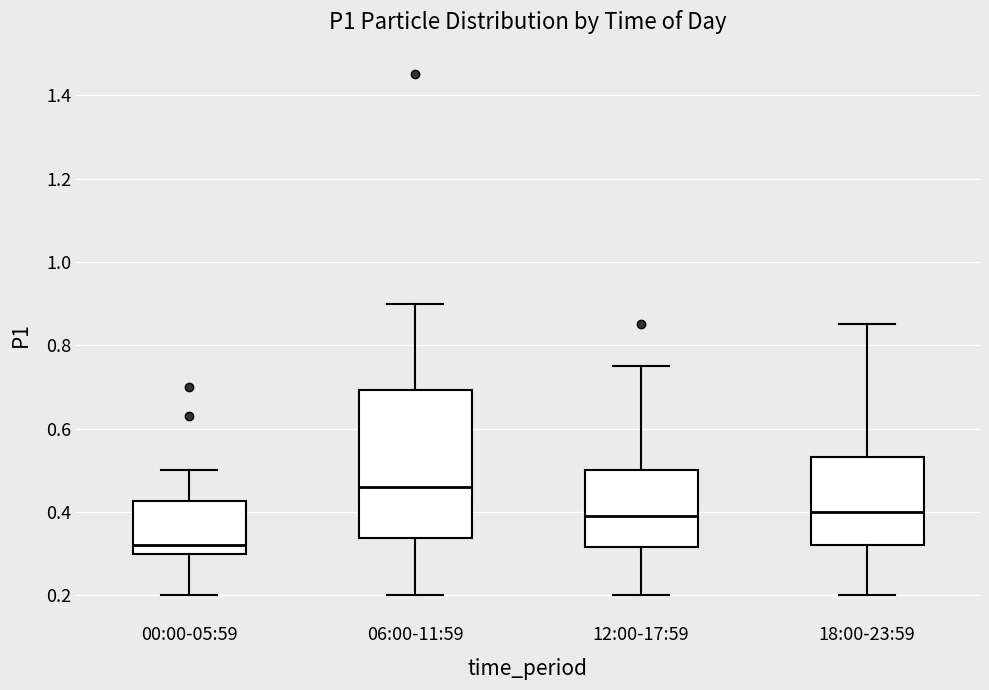

Which box's median line is the highest?

06:00-11:59